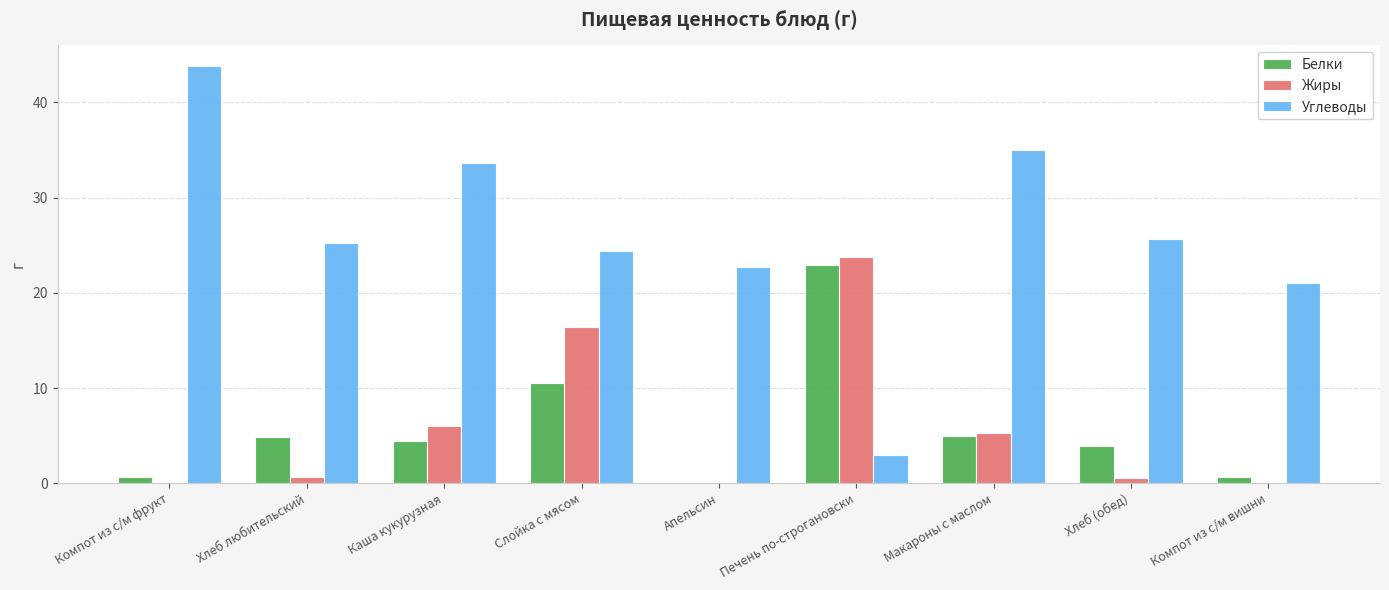

Where does the Углеводы series first go above 25?

Компот из с/м фрукт